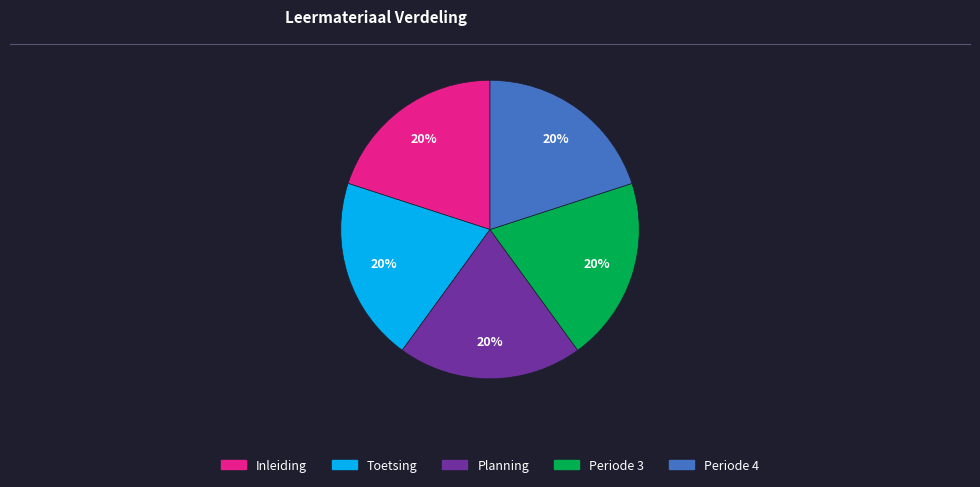

What percentage is the Toetsing slice, to the nearest percent?

20%